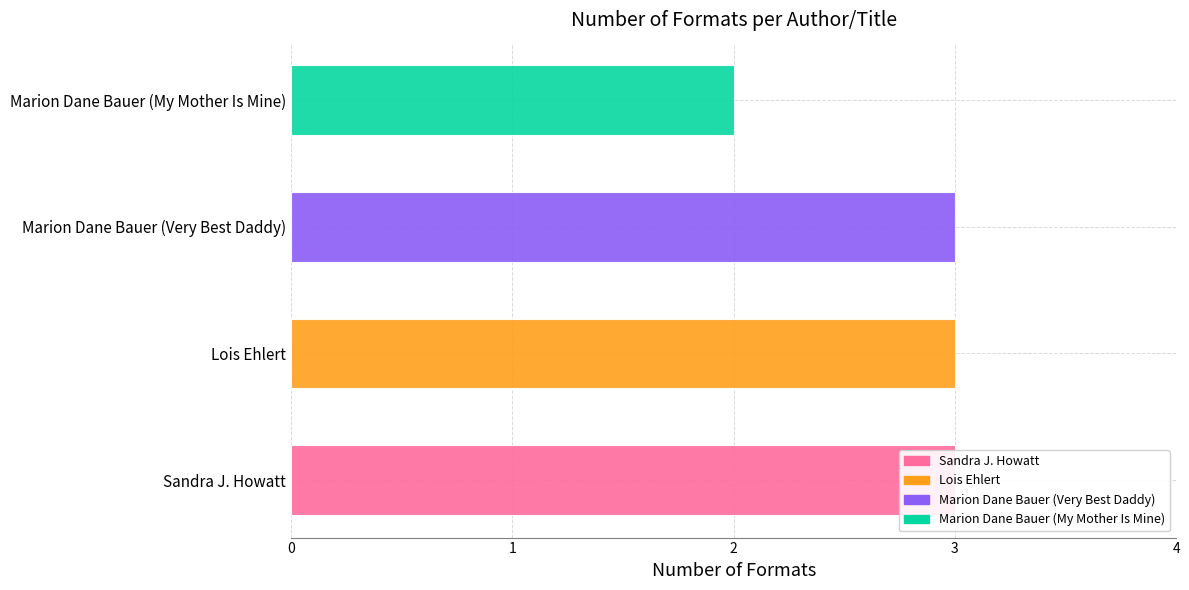

Rank the categories by value from lowest to highest.

Marion Dane Bauer (My Mother Is Mine), Sandra J. Howatt, Lois Ehlert, Marion Dane Bauer (Very Best Daddy)